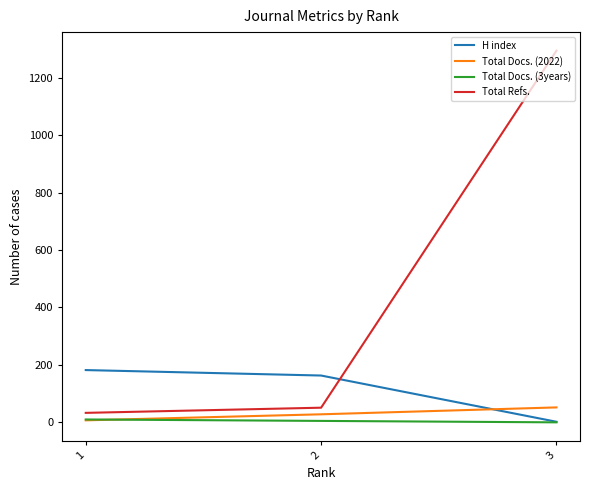

The value of Total Refs. at 2 is 51. True or false?

True